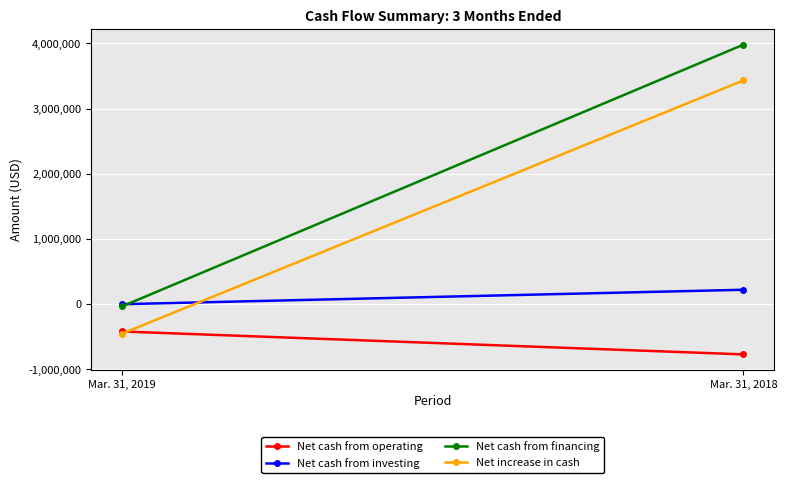

Reading left to right, extract all data points from this chart.

Net cash from operating: Mar. 31, 2019=-418636	Mar. 31, 2018=-769799
Net cash from investing: Mar. 31, 2019=0	Mar. 31, 2018=221255
Net cash from financing: Mar. 31, 2019=-31970	Mar. 31, 2018=3980000
Net increase in cash: Mar. 31, 2019=-450606	Mar. 31, 2018=3431456